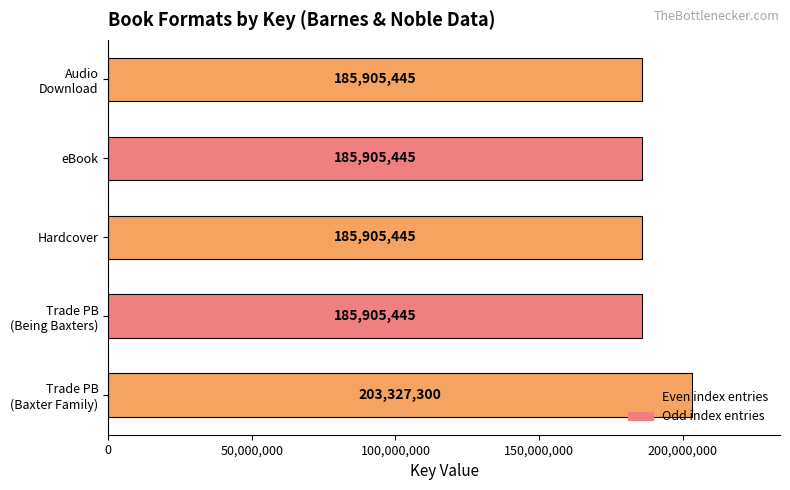

What is the difference between the maximum and minimum values?

17421855